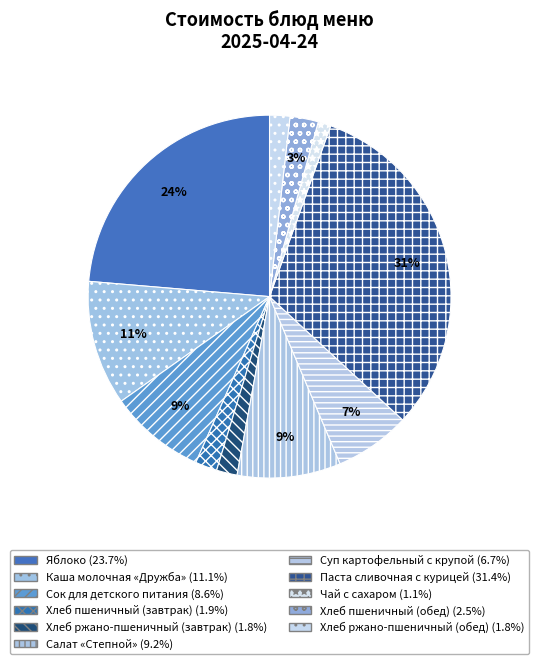

Count the number of slices in the pie.

11